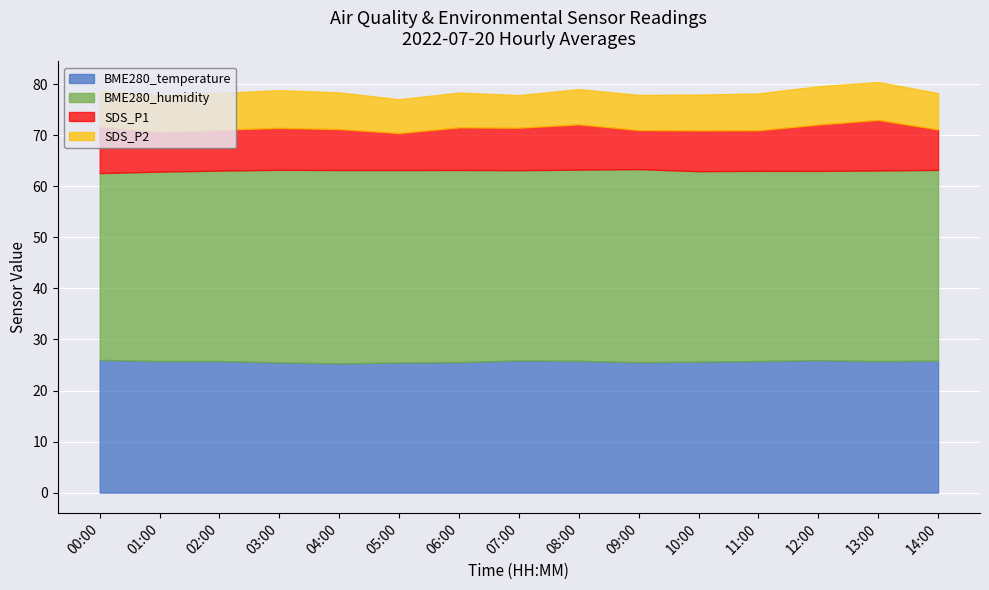

Between 09:00 and 14:00, which series saw the biggest shift?

BME280_humidity